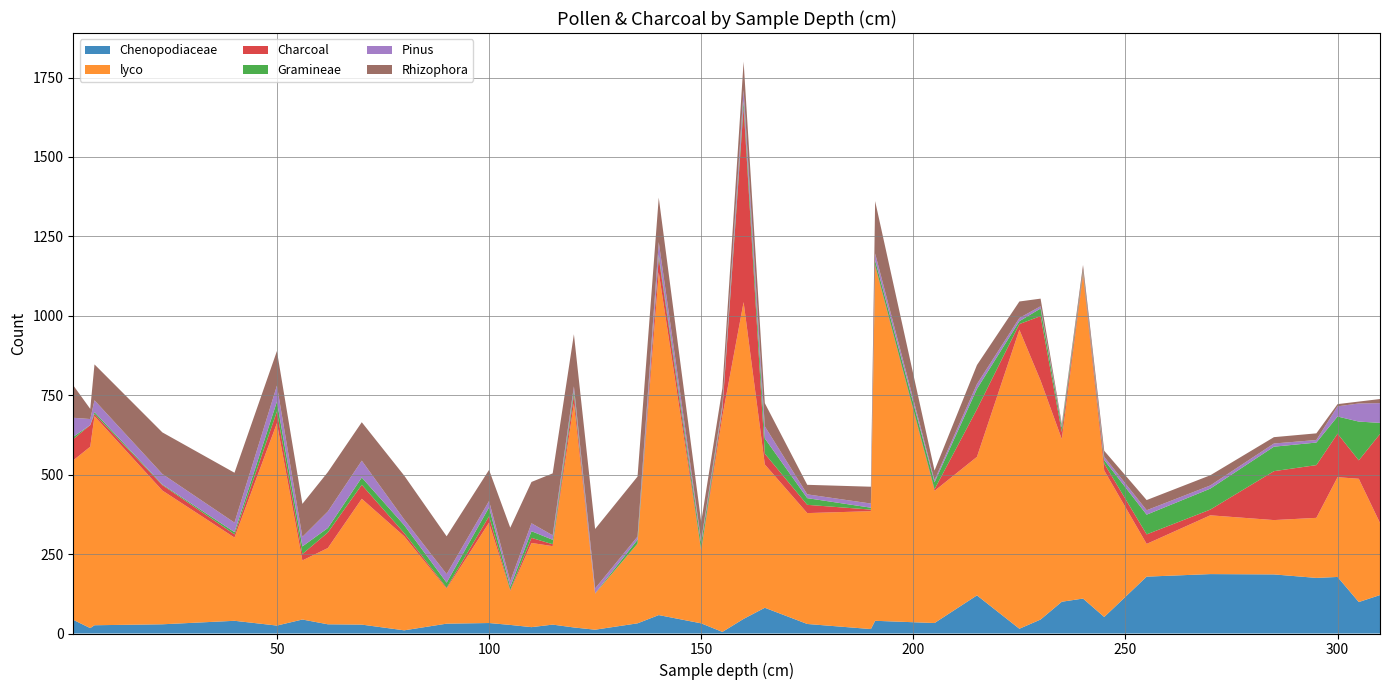

Reading left to right, transcribe all the data shown in this chart.

Chenopodiaceae: 43.0	17.0	26.0	29.0	40.0	25.0	44.0	29.0	28.0	10.0	31.0	33.0	27.0	20.0	28.0	19.0	12.0	32.0	58.0	32.0	5.0	46.0	81.0	30.0	14.0	40.0	33.0	120.0	15.0	44.0	100.0	110.0	52.0	179.0	187.0	186.0	175.0	178.0	99.0	121.0
lyco: 502.0	571.0	658.0	421.0	262.0	637.0	186.0	240.0	396.0	296.0	110.0	316.0	107.0	265.0	247.0	705.0	113.0	251.0	1079.0	227.0	679.0	997.0	451.0	349.0	371.0	1115.0	416.0	436.0	941.0	752.0	512.0	1018.0	461.0	103.0	185.0	171.0	189.0	314.0	388.0	227.0
Charcoal: 67.0	68.0	7.0	17.0	10.0	37.0	20.0	49.0	44.0	10.0	3.0	20.0	3.0	16.0	6.0	27.0	1.0	0.0	46.0	4.0	21.0	614.0	34.0	26.0	5.0	5.0	5.0	150.0	18.0	203.0	22.0	8.0	22.0	30.0	18.0	154.0	166.0	137.0	58.0	280.0
Gramineae: 7.0	0.0	6.0	2.0	7.0	31.0	24.0	14.0	23.0	25.0	16.0	28.0	10.0	21.0	14.0	14.0	1.0	12.0	9.0	21.0	5.0	19.0	48.0	21.0	6.0	15.0	22.0	64.0	9.0	24.0	14.0	6.0	11.0	62.0	66.0	77.0	71.0	54.0	122.0	35.0
Pinus: 60.0	19.0	37.0	33.0	30.0	50.0	30.0	52.0	53.0	18.0	27.0	20.0	18.0	25.0	14.0	13.0	15.0	10.0	40.0	9.0	10.0	35.0	38.0	12.0	13.0	21.0	7.0	15.0	10.0	7.0	6.0	2.0	10.0	14.0	10.0	10.0	8.0	32.0	57.0	62.0
Rhizophora: 102.0	32.0	113.0	131.0	157.0	109.0	104.0	124.0	121.0	138.0	119.0	98.0	168.0	130.0	195.0	164.0	187.0	189.0	140.0	58.0	52.0	89.0	73.0	30.0	53.0	165.0	30.0	60.0	52.0	24.0	6.0	16.0	19.0	32.0	32.0	20.0	21.0	7.0	6.0	13.0